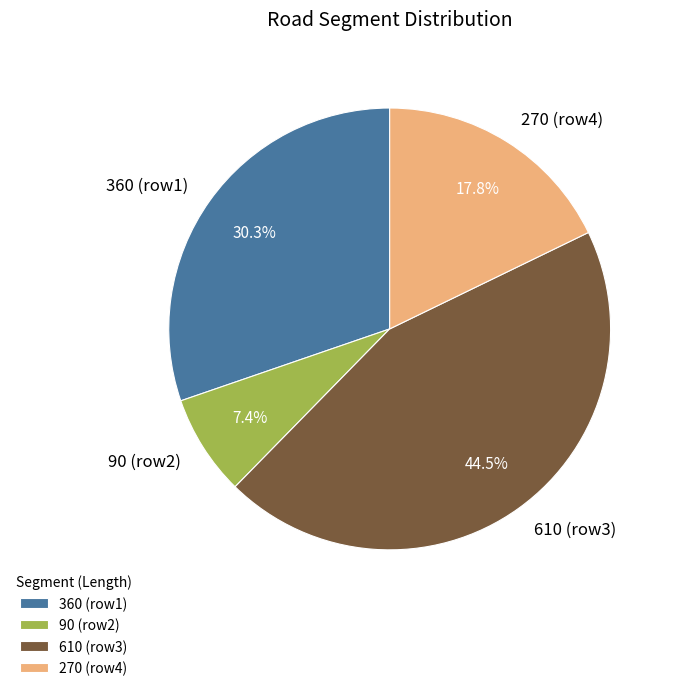

The 90 slice represents 1% of the pie. True or false?

False